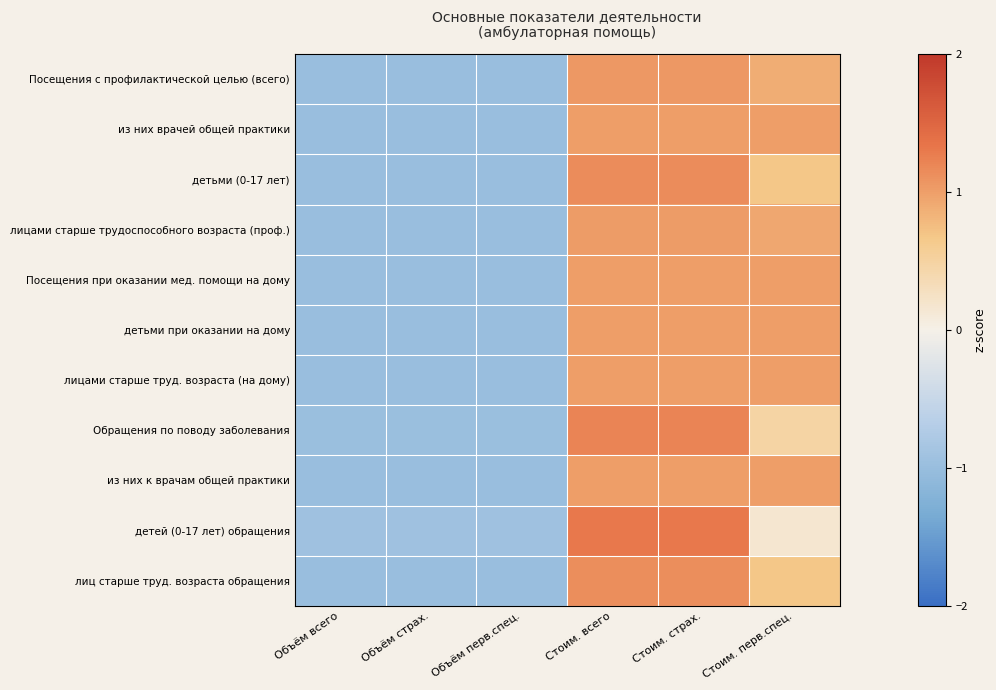

Which series changed the most between Стоим. всего and Стоим. перв.спец.?

детей (0-17 лет) обращения